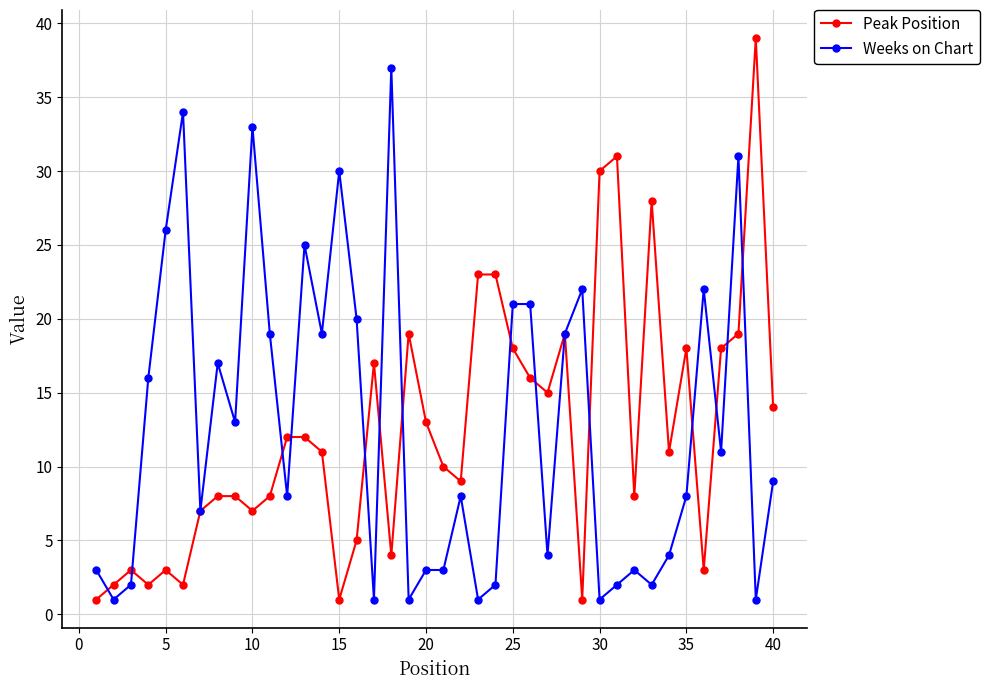

What are all the series names shown in the legend?

Peak Position, Weeks on Chart